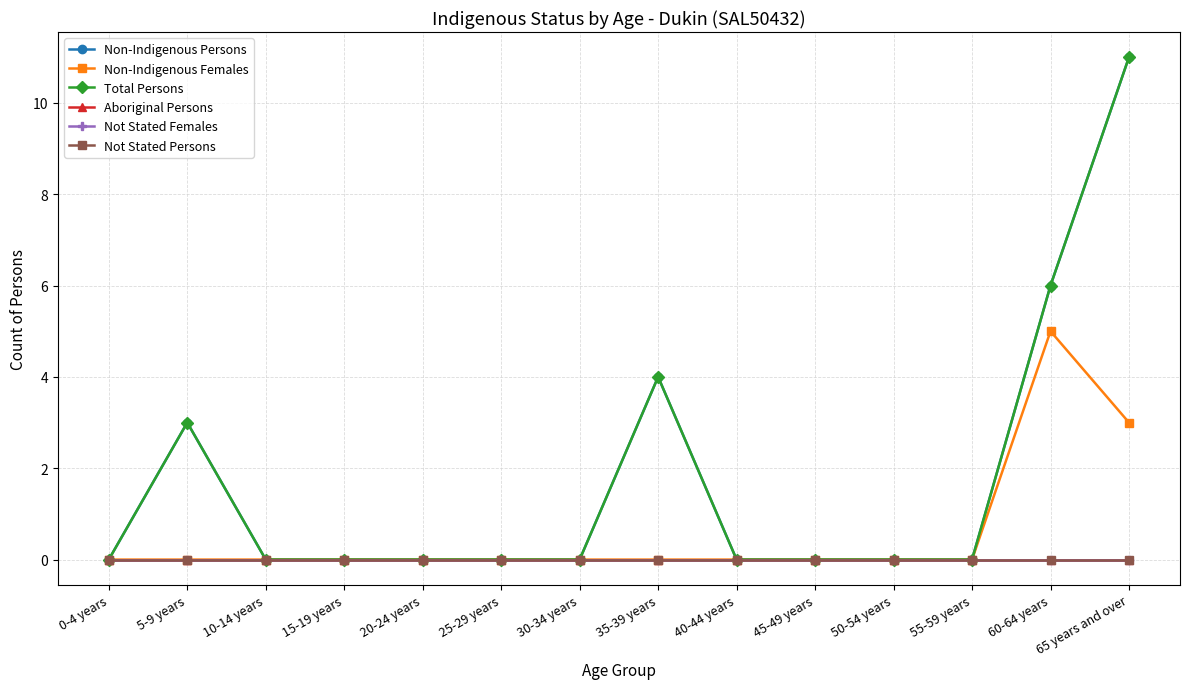

At which category does Non-Indigenous Persons reach its first local peak?

5-9 years